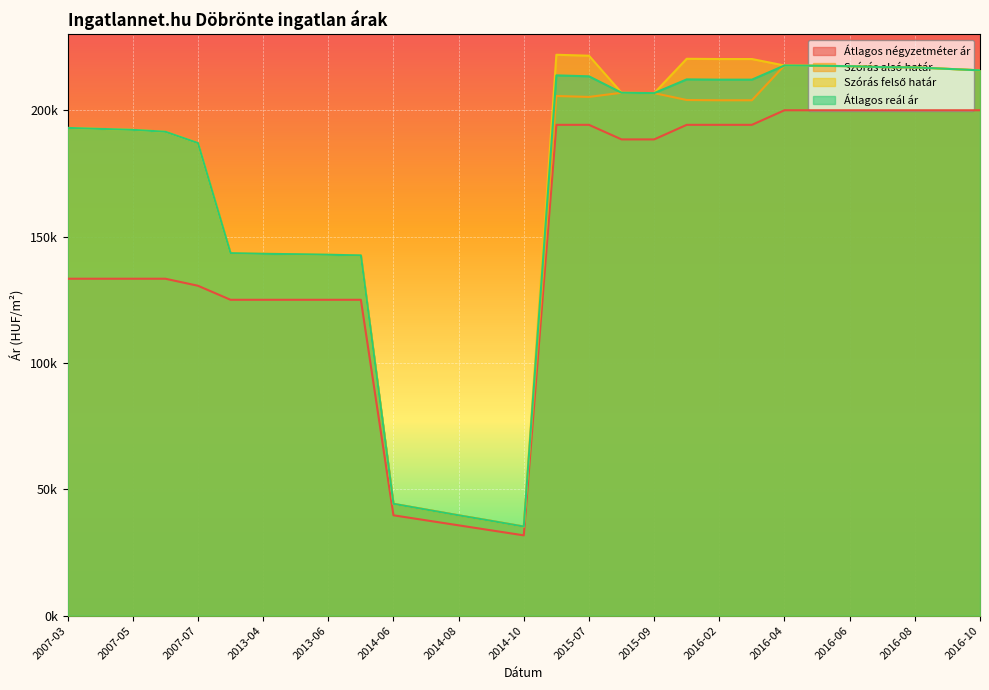

What is the label of the 12th point from the left?

2014-07